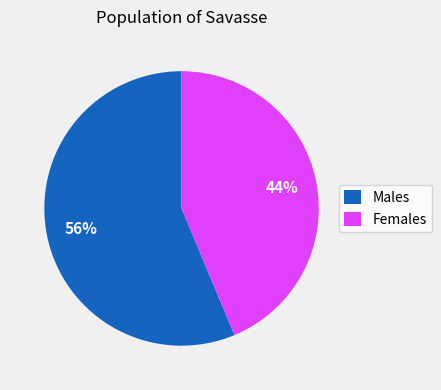

Which category has the smallest portion of the pie?

Females